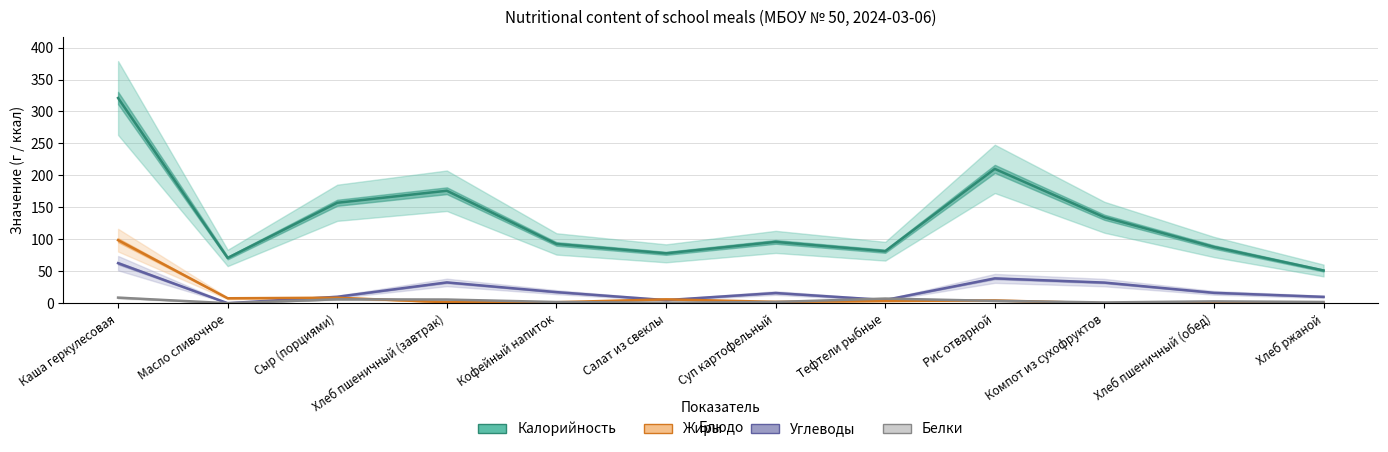

At which label does Белки reach its peak?

Каша геркулесовая